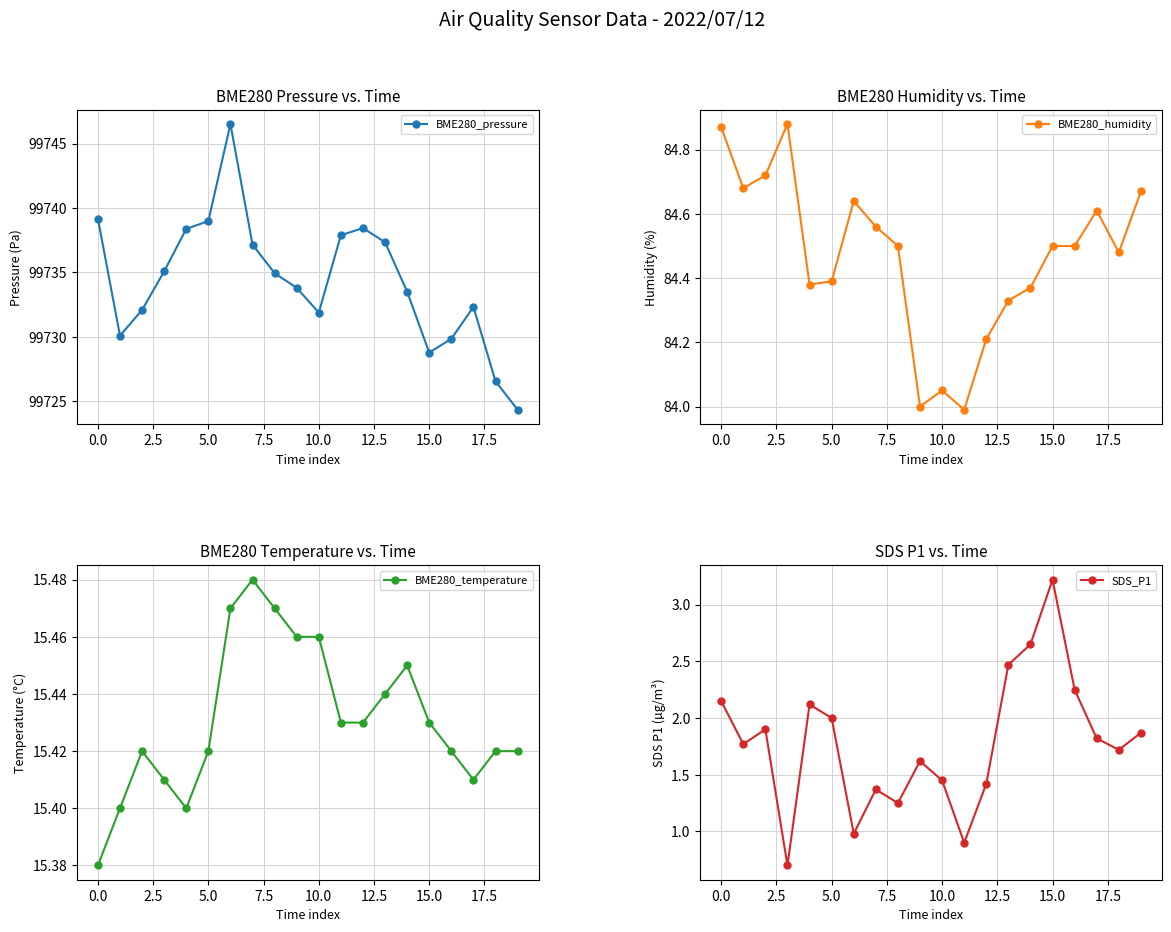

The SDS_P1 series shows 2.9 at 0.0. True or false?

False